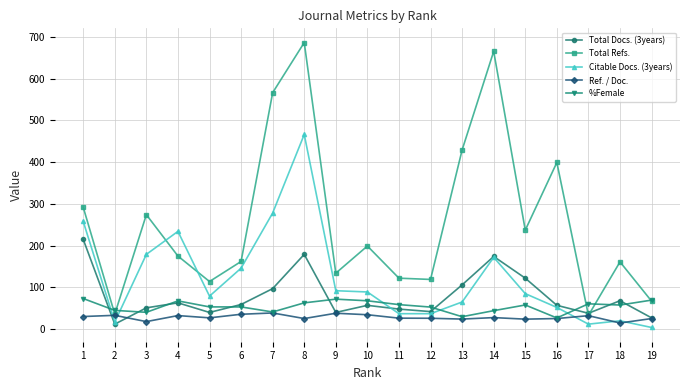

What is the average value of the Ref. / Doc. series?

28.4